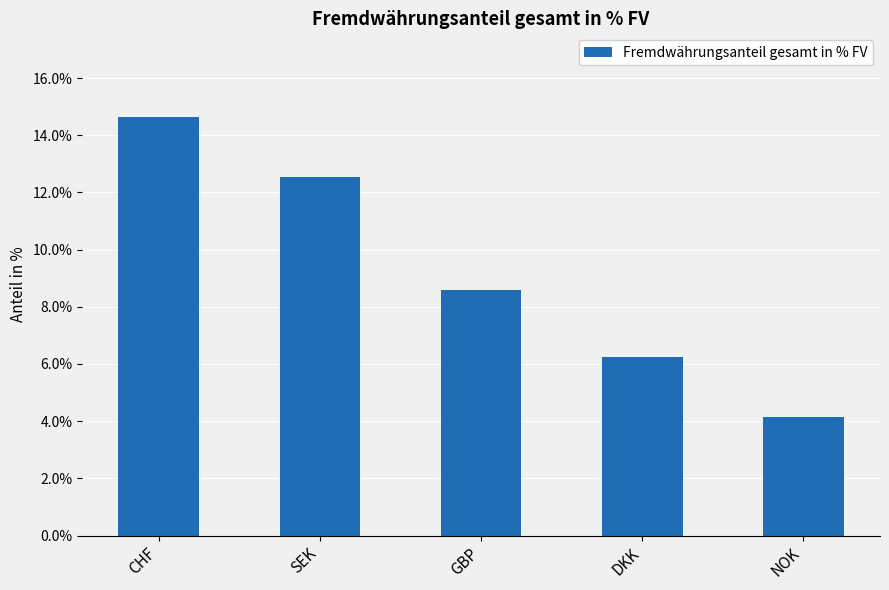

At which label does the data first exceed 8?

CHF